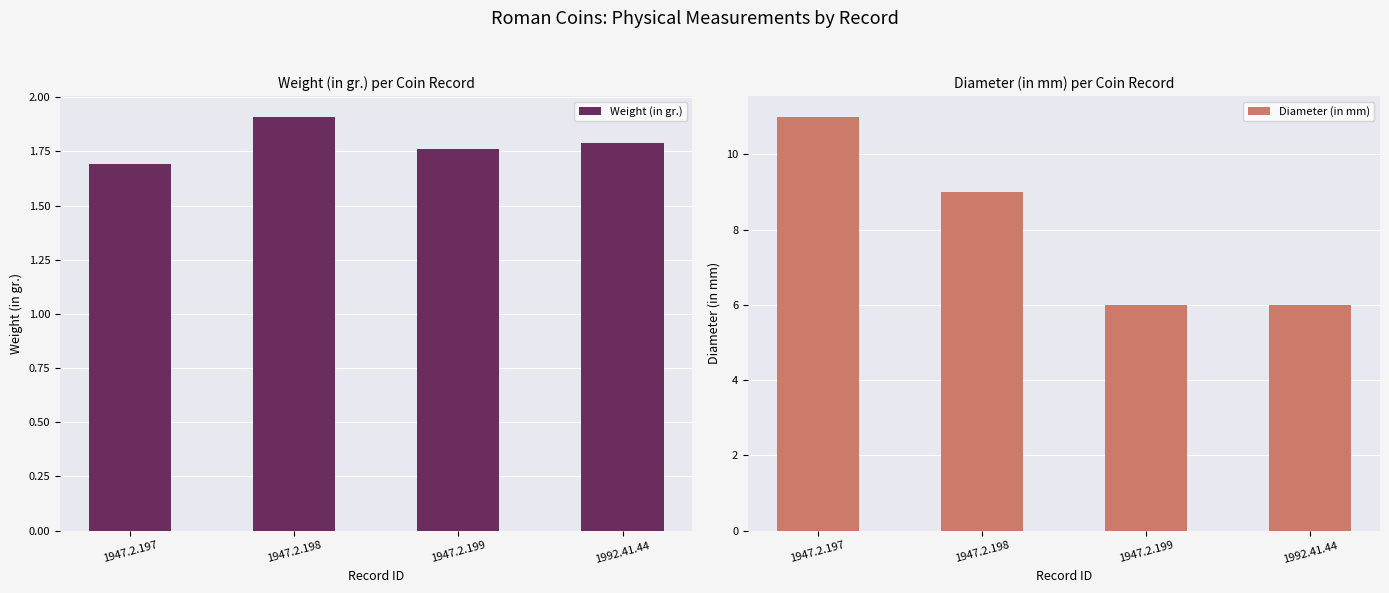

The Weight (in gr.) series shows 1.7 at 1947.2.197. True or false?

True